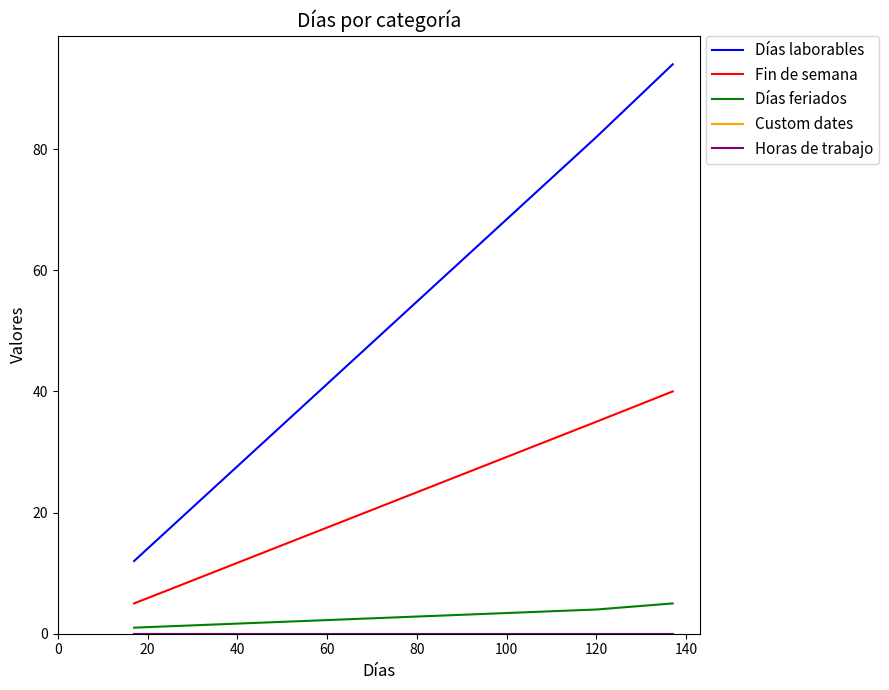

Does the chart have visible grid lines?

No